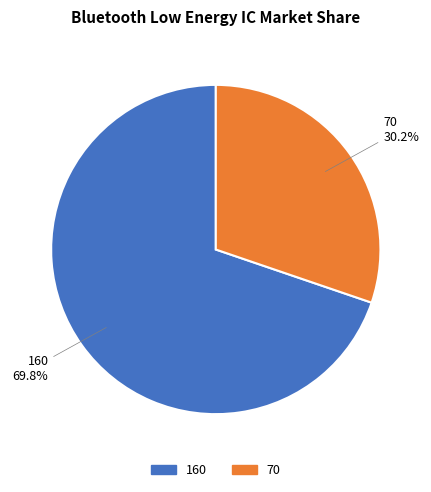

Which slice is the largest?

160